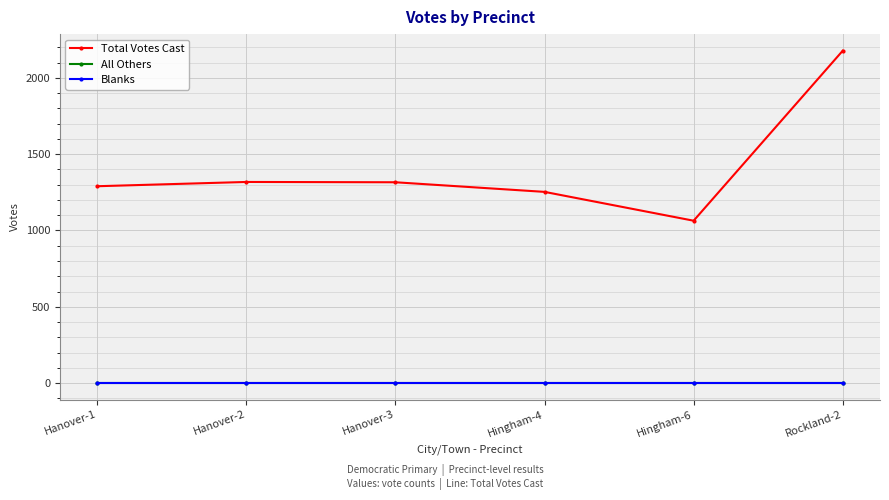

What is the label of the 1st point from the left?

Hanover-1